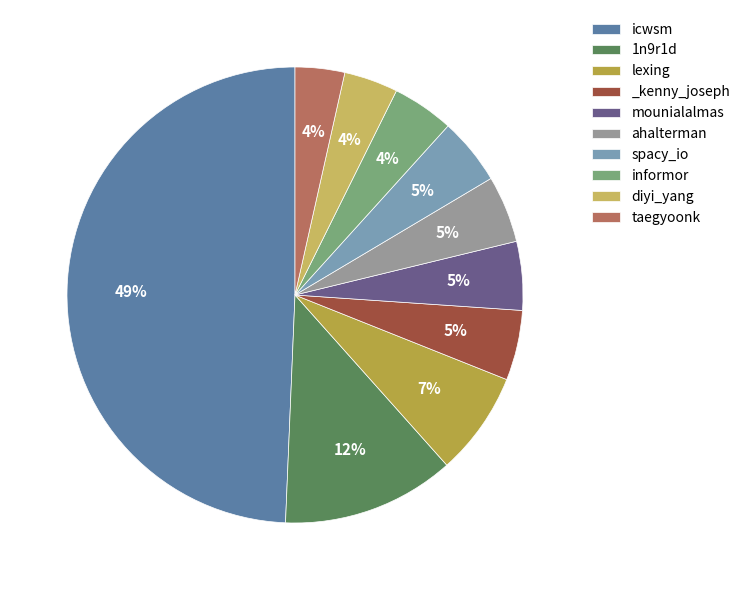

How many segments does this pie chart have?

10